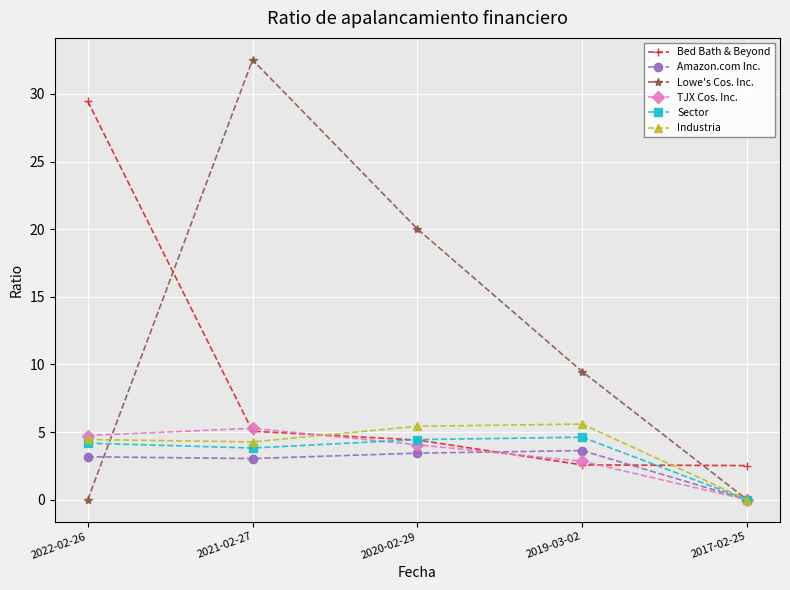

How many data points in Bed Bath & Beyond are less than 4?

2